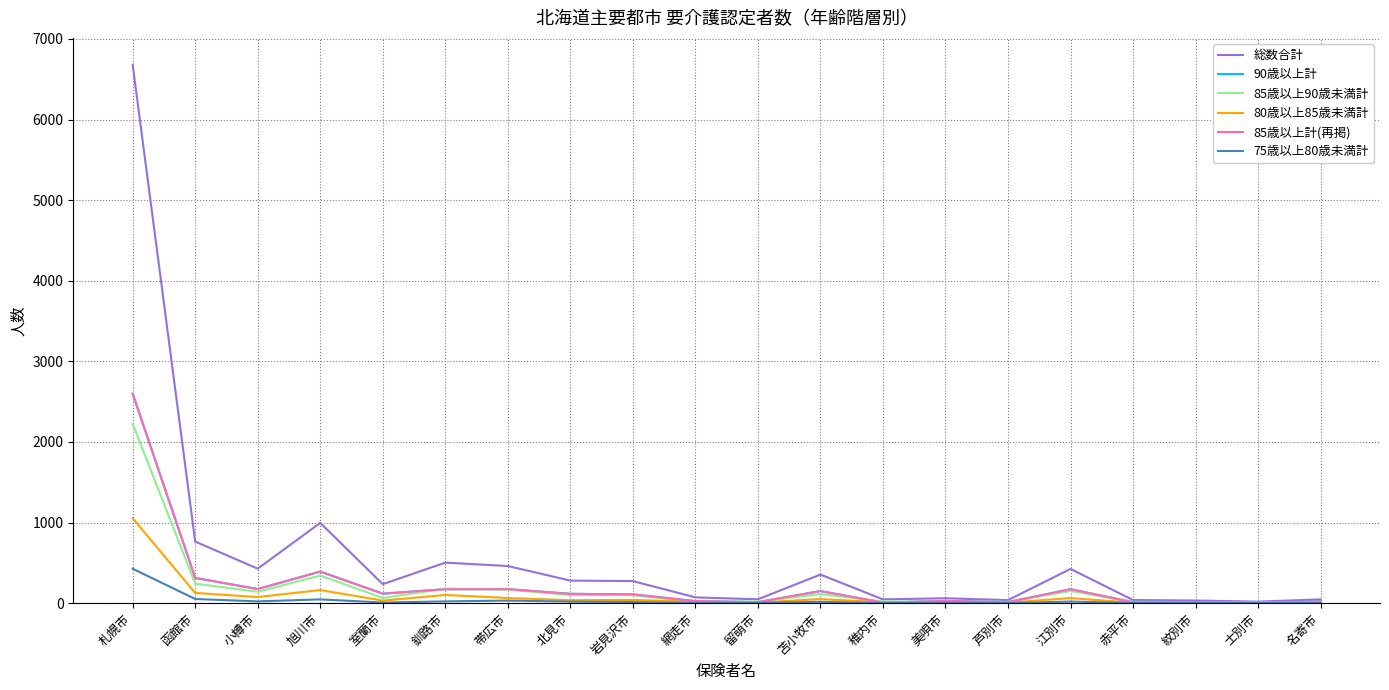

What are all the series names shown in the legend?

総数合計, 90歳以上計, 85歳以上90歳未満計, 80歳以上85歳未満計, 85歳以上計(再掲), 75歳以上80歳未満計